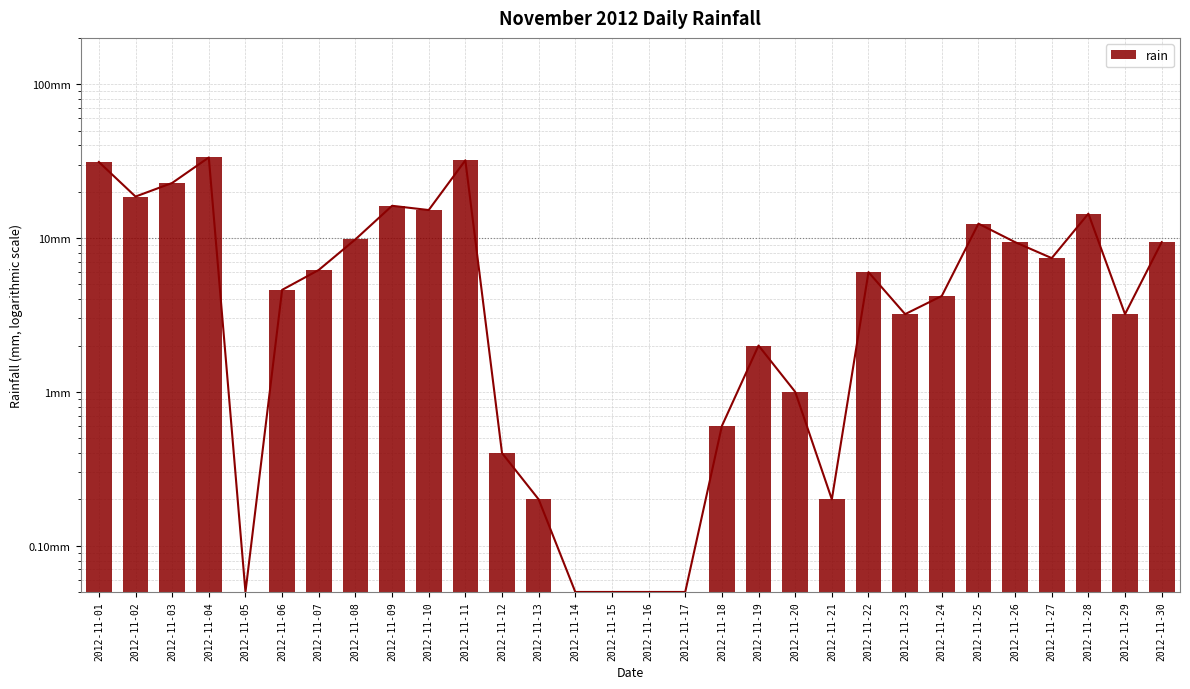

Count the number of values greater than 6.

14